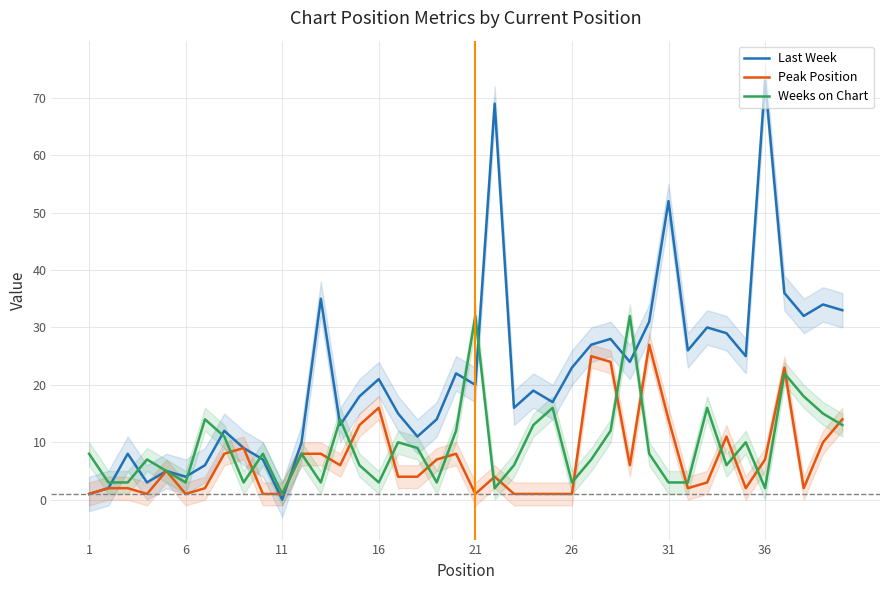

What is the highest value of the Weeks on Chart series?

32